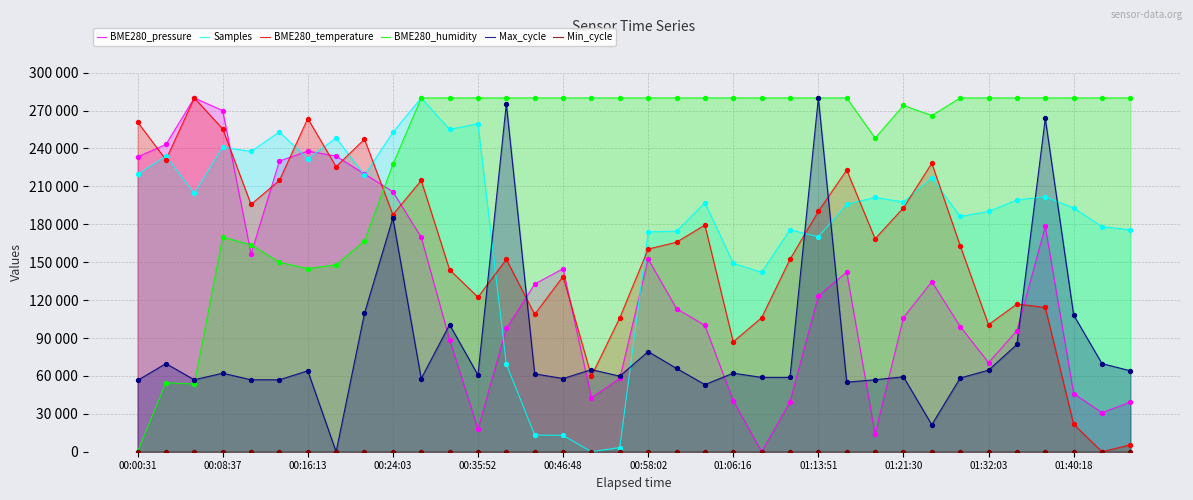

What is the total value across all series at 00:58:02?

846210.0